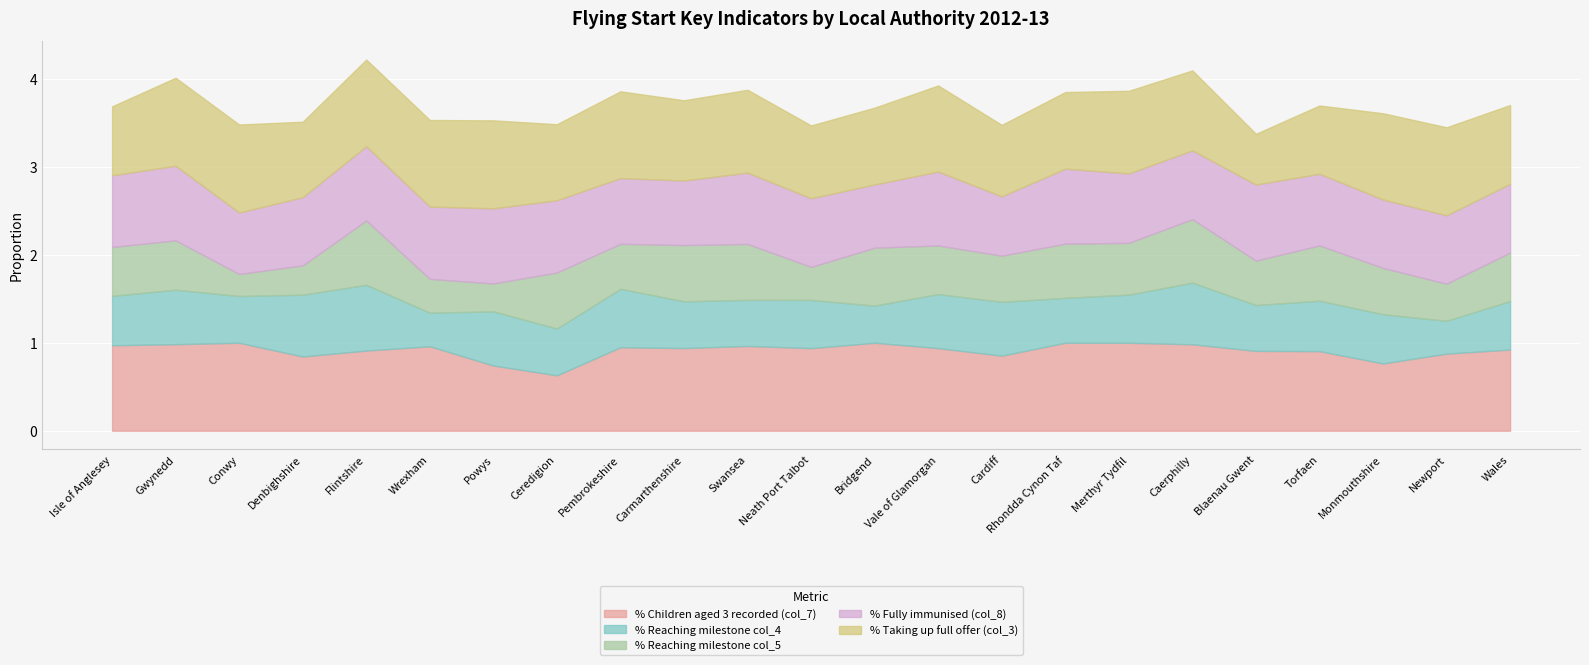

At how many categories does at least one series exceed 0?

23